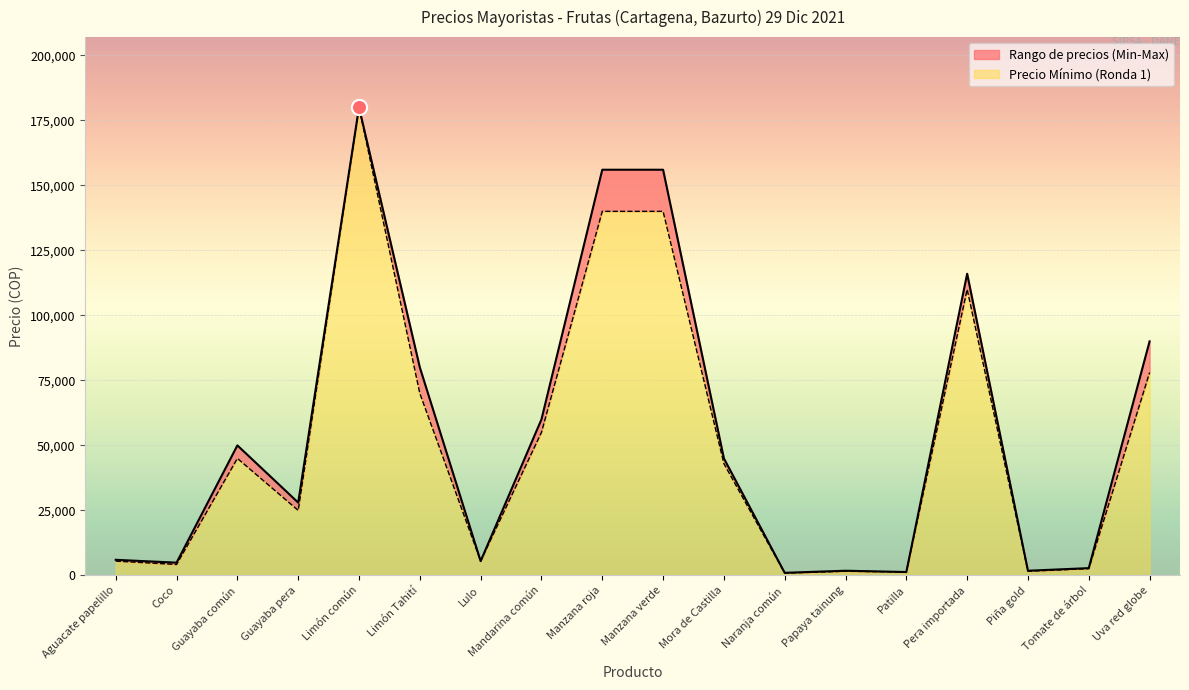

Which series contains the lowest Y value?

Precio Mínimo (Ronda 1)